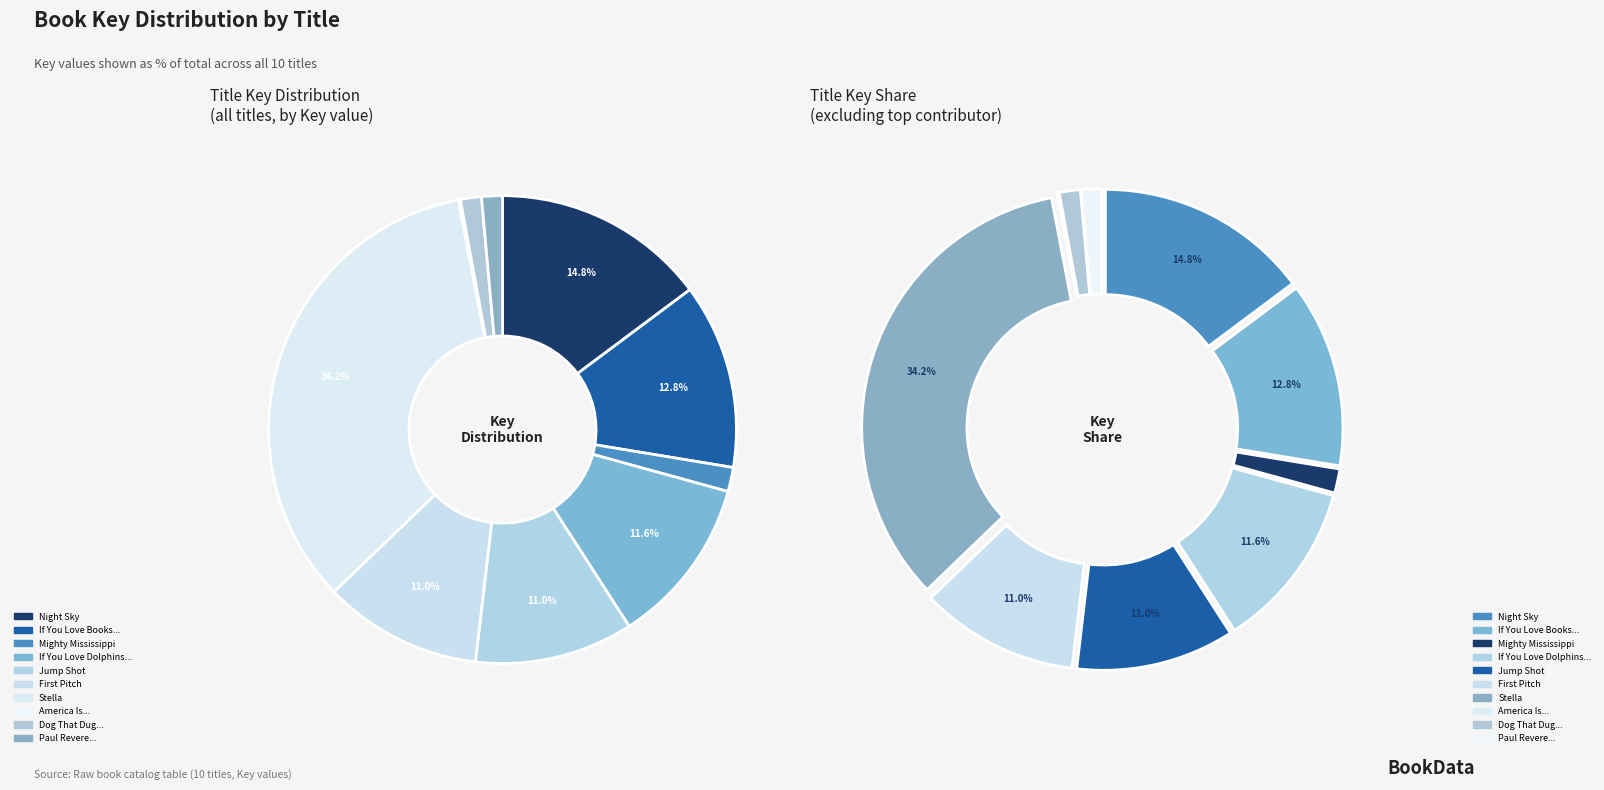

To the nearest percent, what is the combined percentage of Stella and Dog That Dug for Dinosaurs?

36%